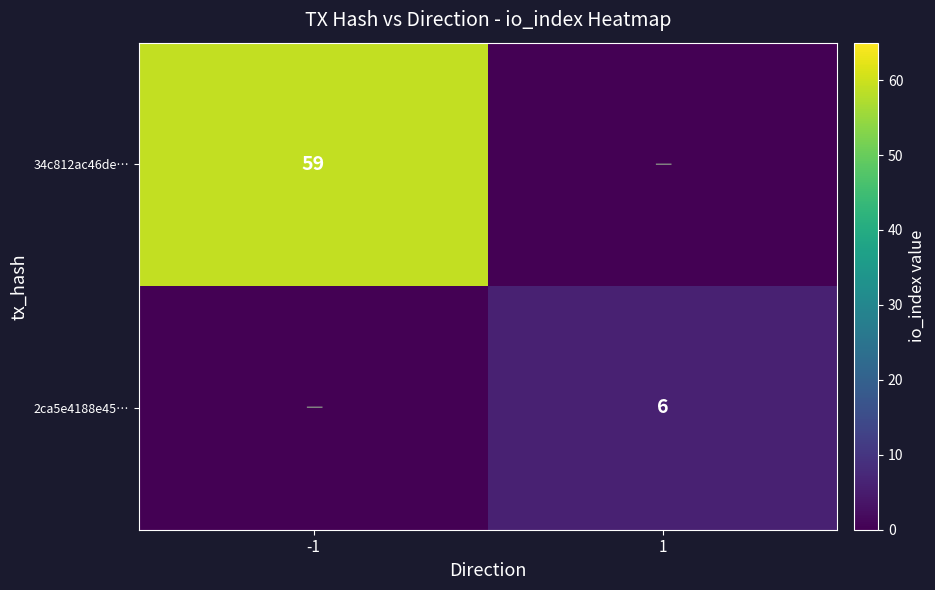

True or false: 34c812ac46de… has a value of 21 at -1.

False